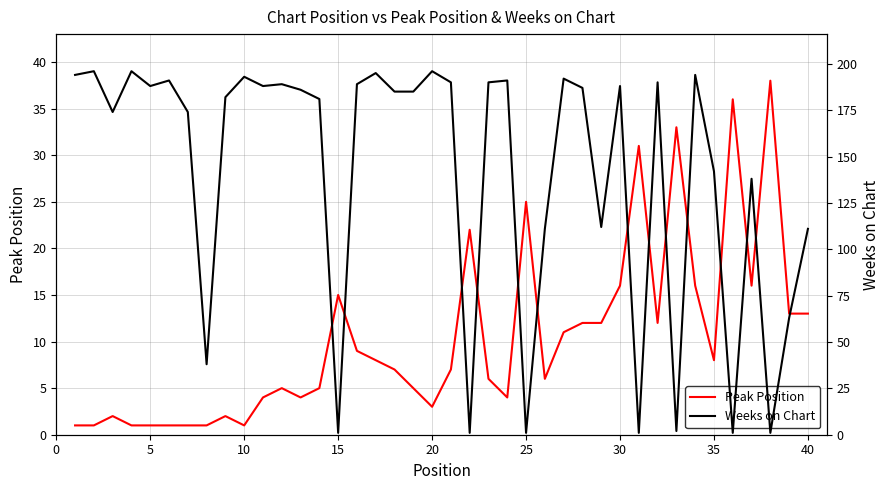

Is it true that Peak Position equals 3 at 20?

True